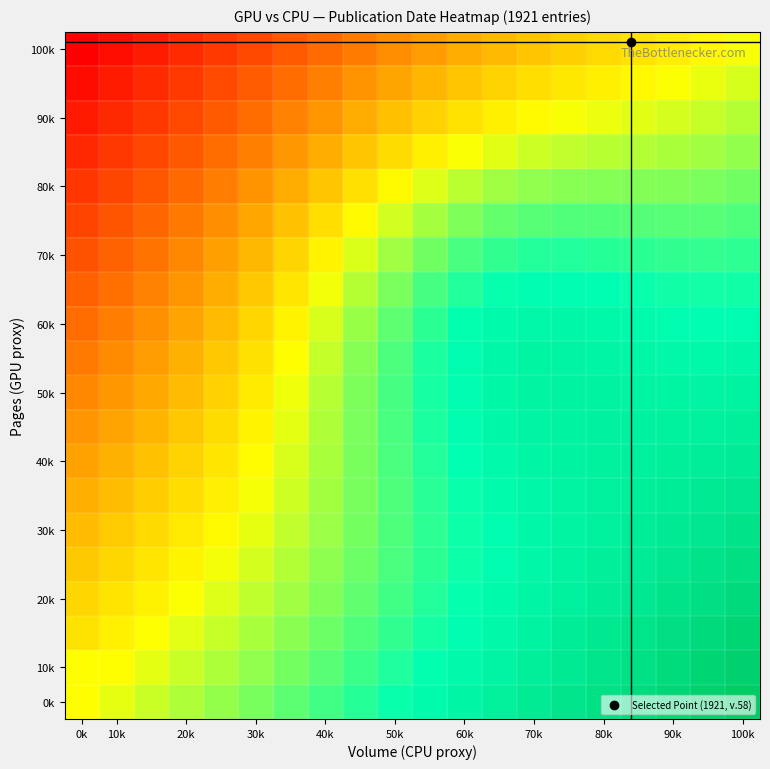

At how many categories does at least one series exceed 1924?

19